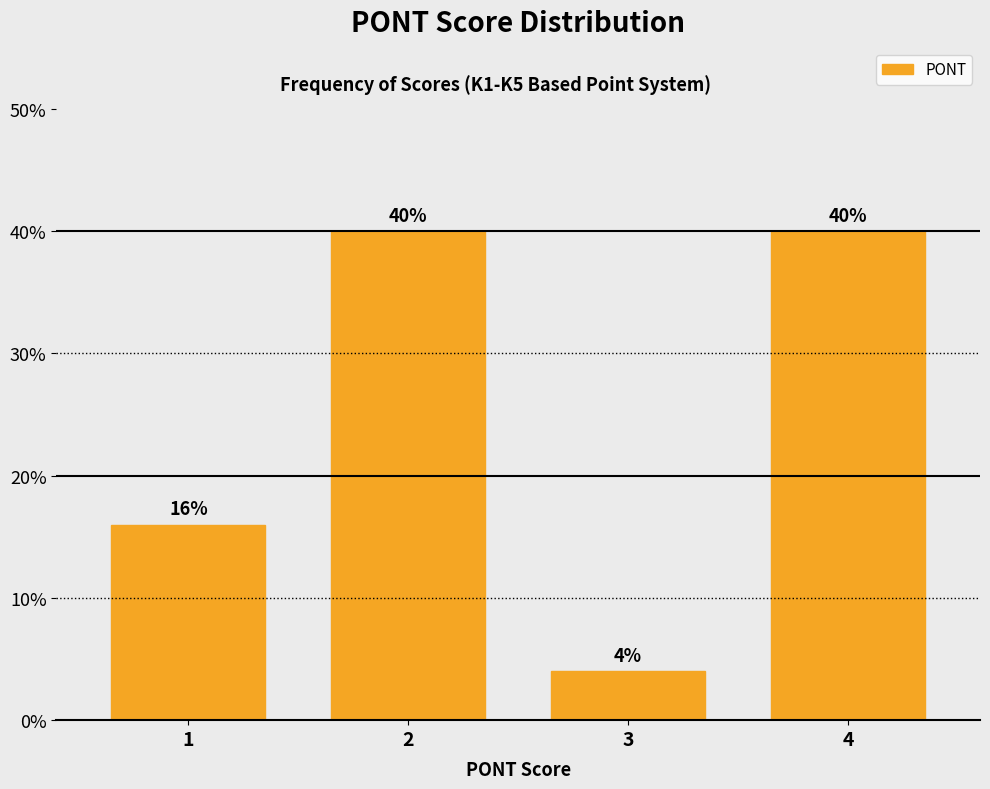

Reading left to right, extract all data points from this chart.

16	40	4	40